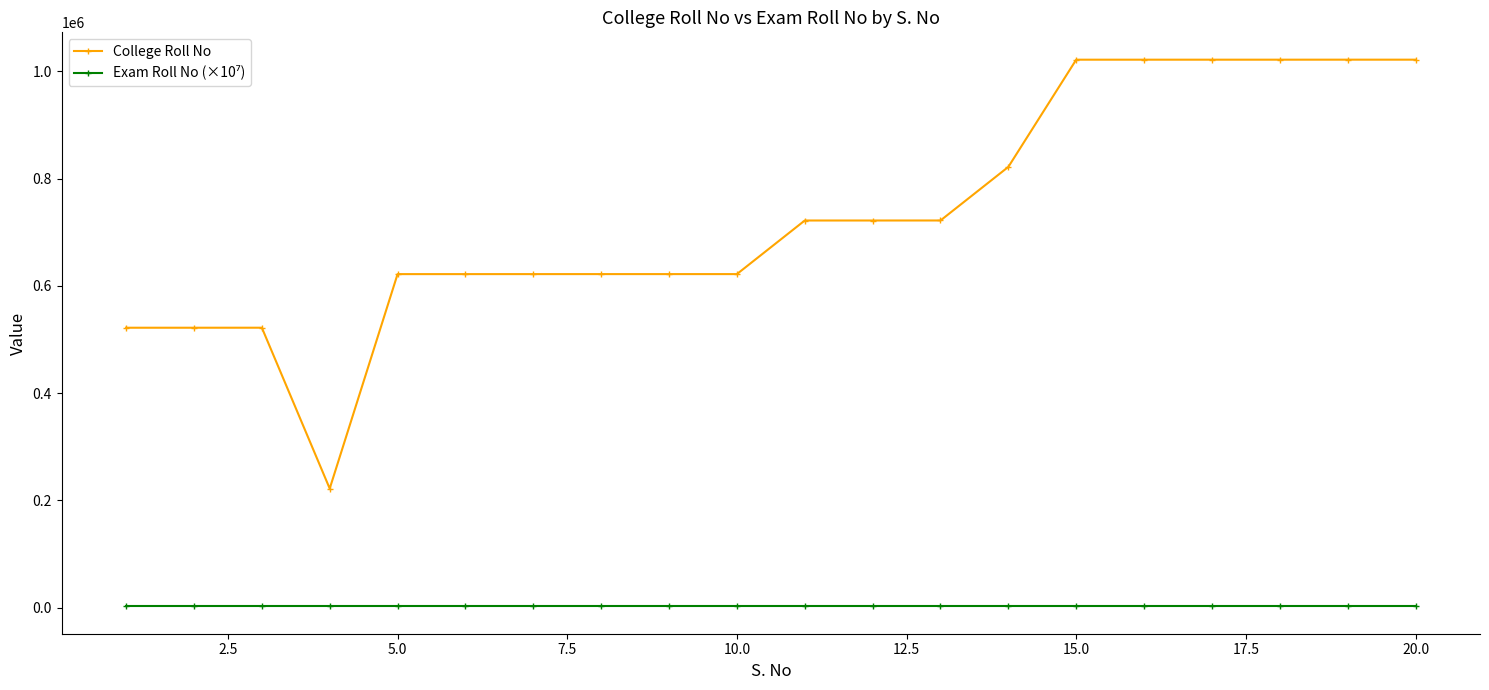

Which series has the largest range (max minus min)?

College Roll No